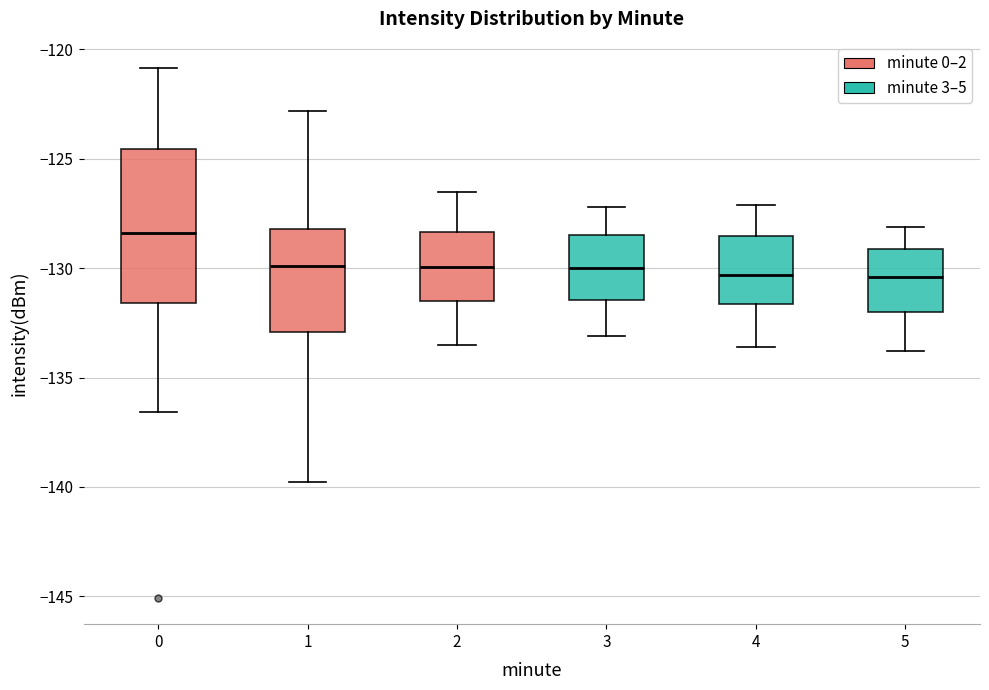

Where does the median line of the box at x = 2 sit on the y-axis? The values are not printed on the chart, so give them approximately, as read against the axis.

-130.0